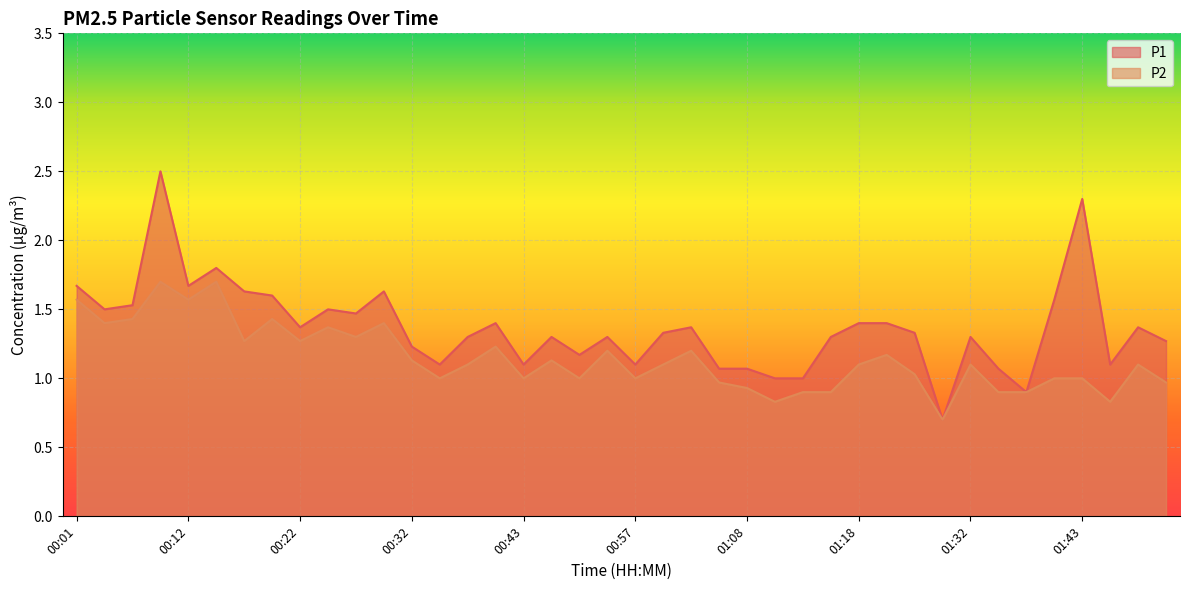

True or false: P1 and P2 intersect in this chart.

False